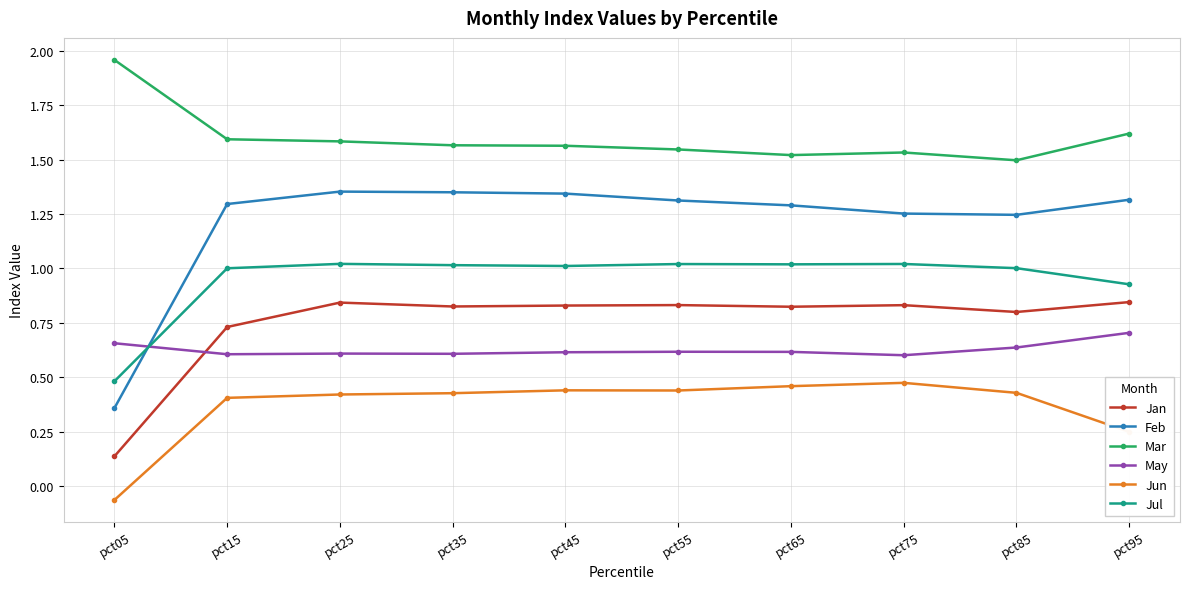

Is the value of Jan at pct25 greater than the value of Feb at pct15?

No